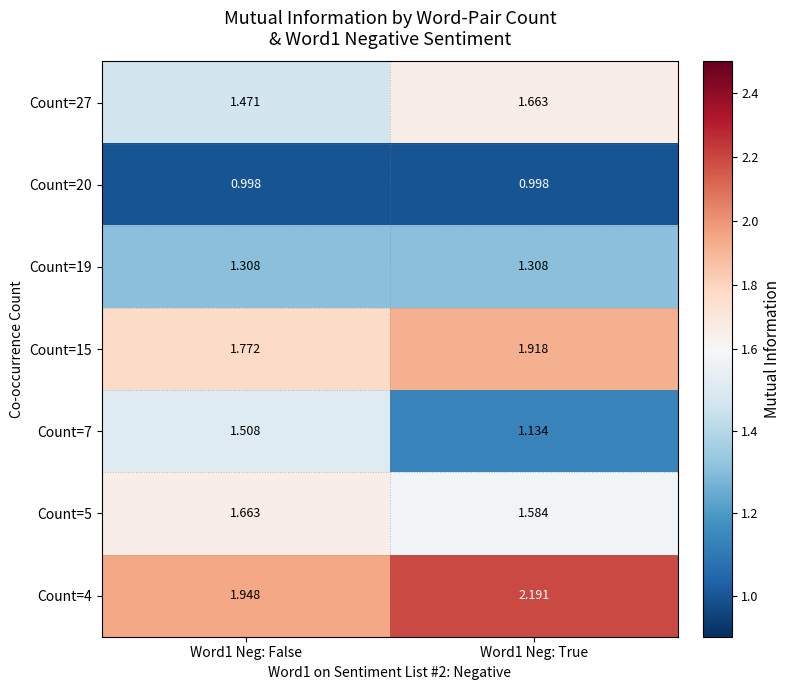

Which series has the largest total across all categories?

Count=4